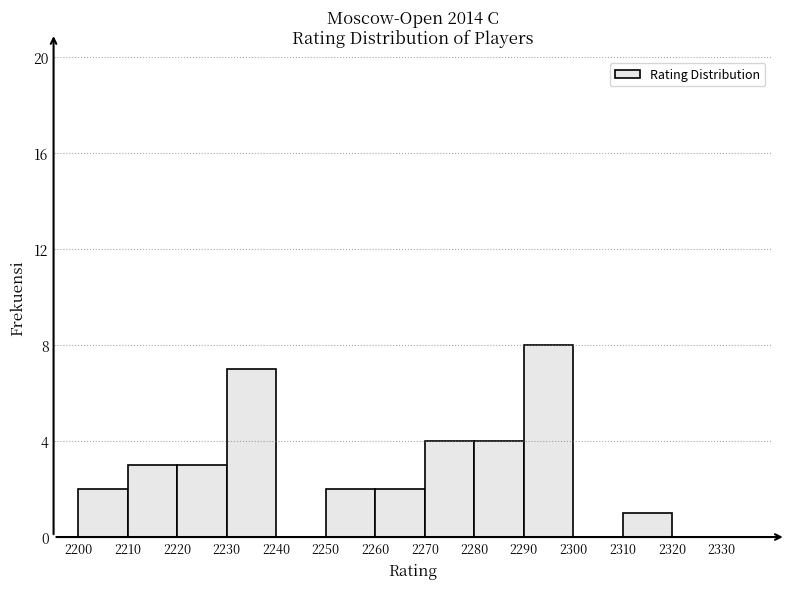

Over which range of the x-axis is the bar tallest?

2290 to 2300